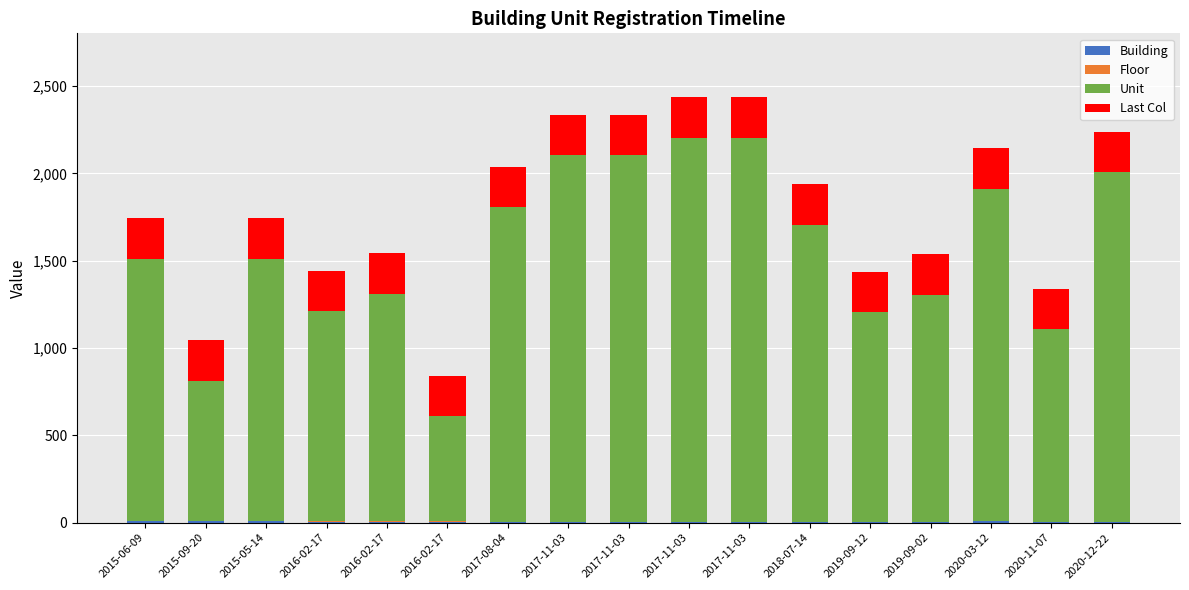

Which series has the widest spread of values?

Unit